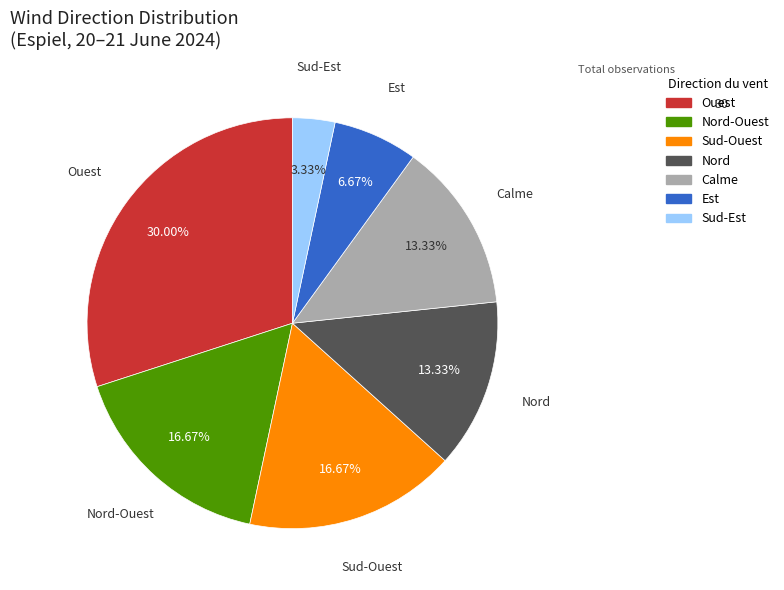

Is there a majority slice in this chart?

No